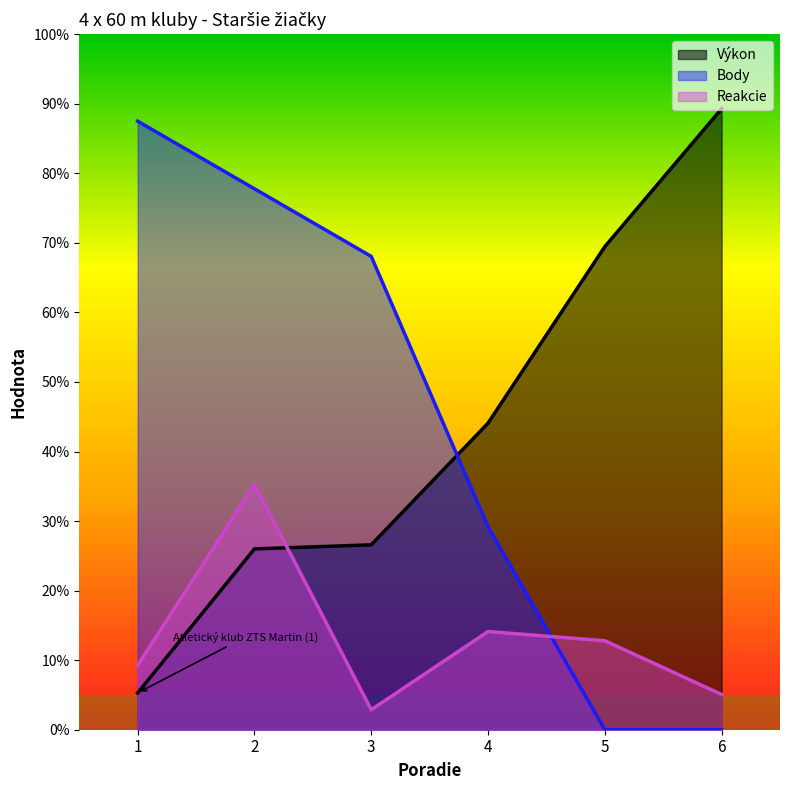

Is the value of Reakcie at 2 greater than the value of Výkon at 4?

No